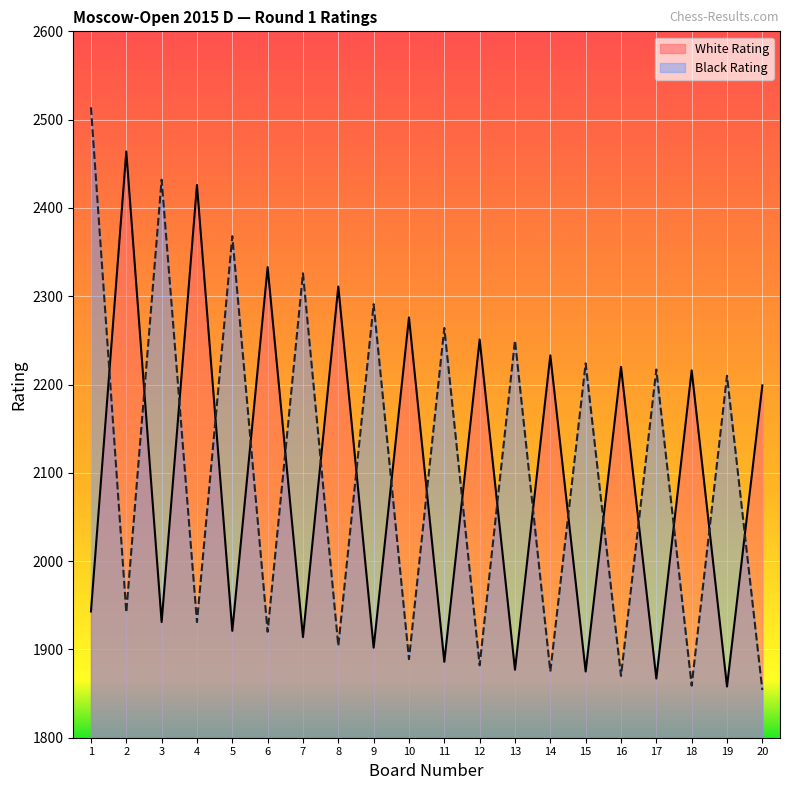

Which category has the lowest value in the White Rating series?

19